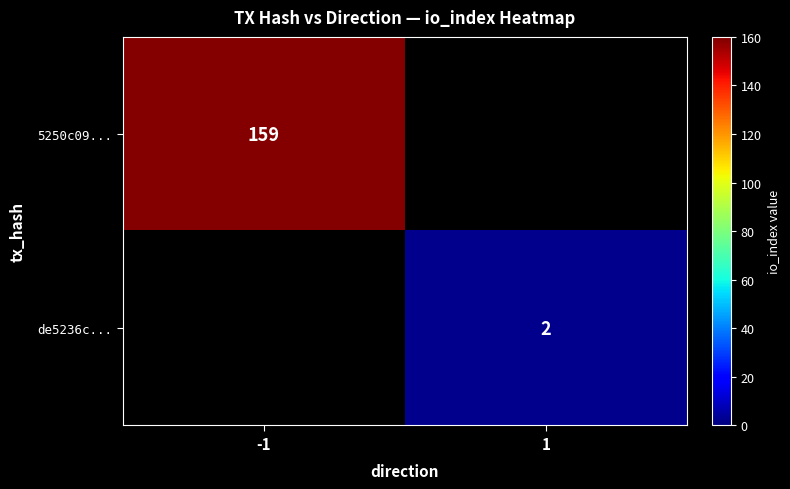

The de5236c... series shows 0.5 at 1. True or false?

False